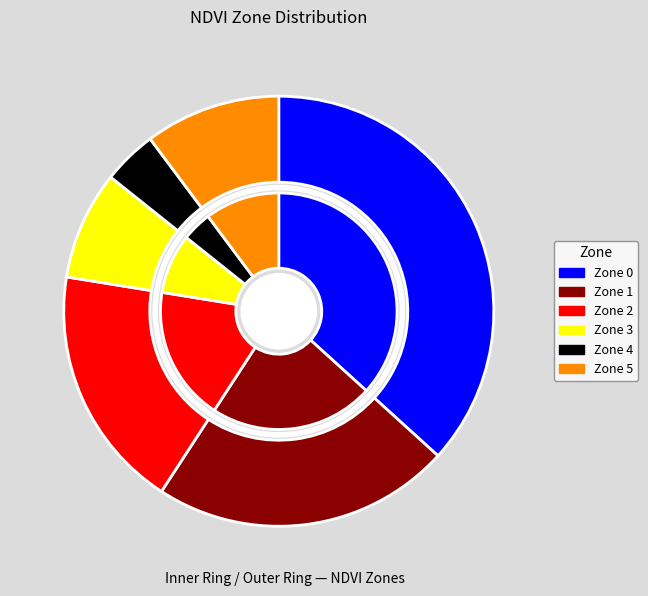

To the nearest percent, what is the difference between the largest and smallest slice percentages?

33%